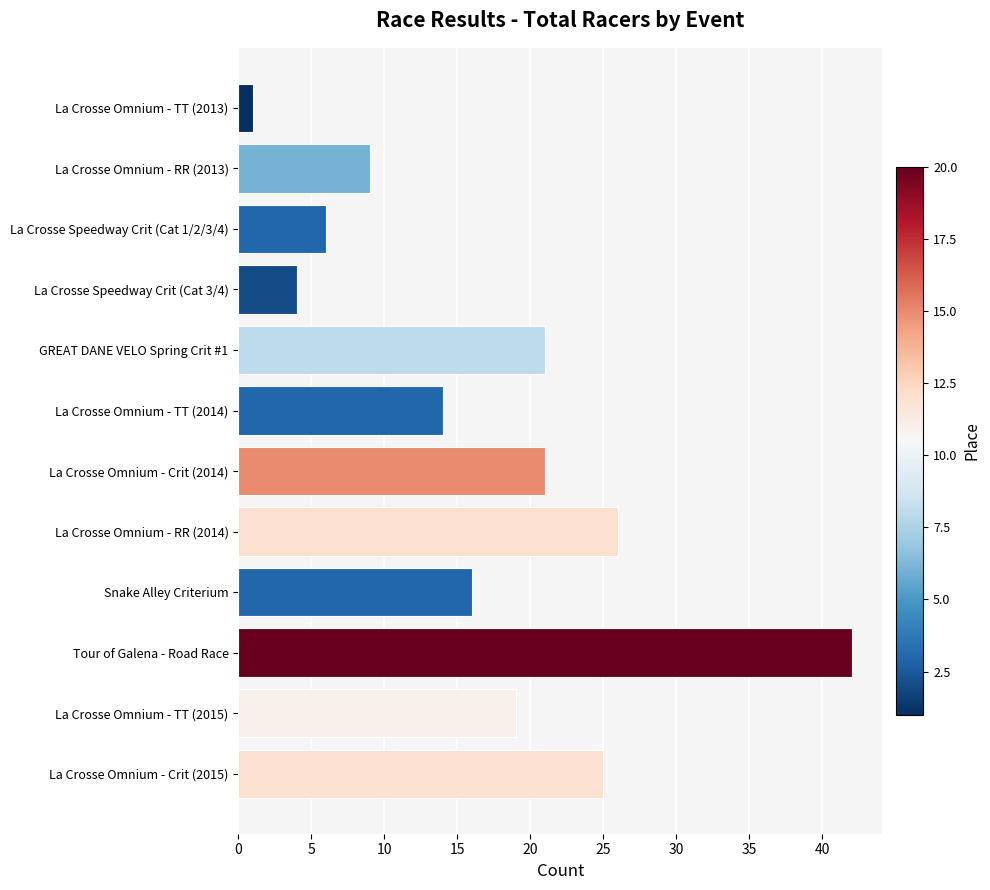

The value at La Crosse Omnium - RR (2014) is 26. True or false?

True